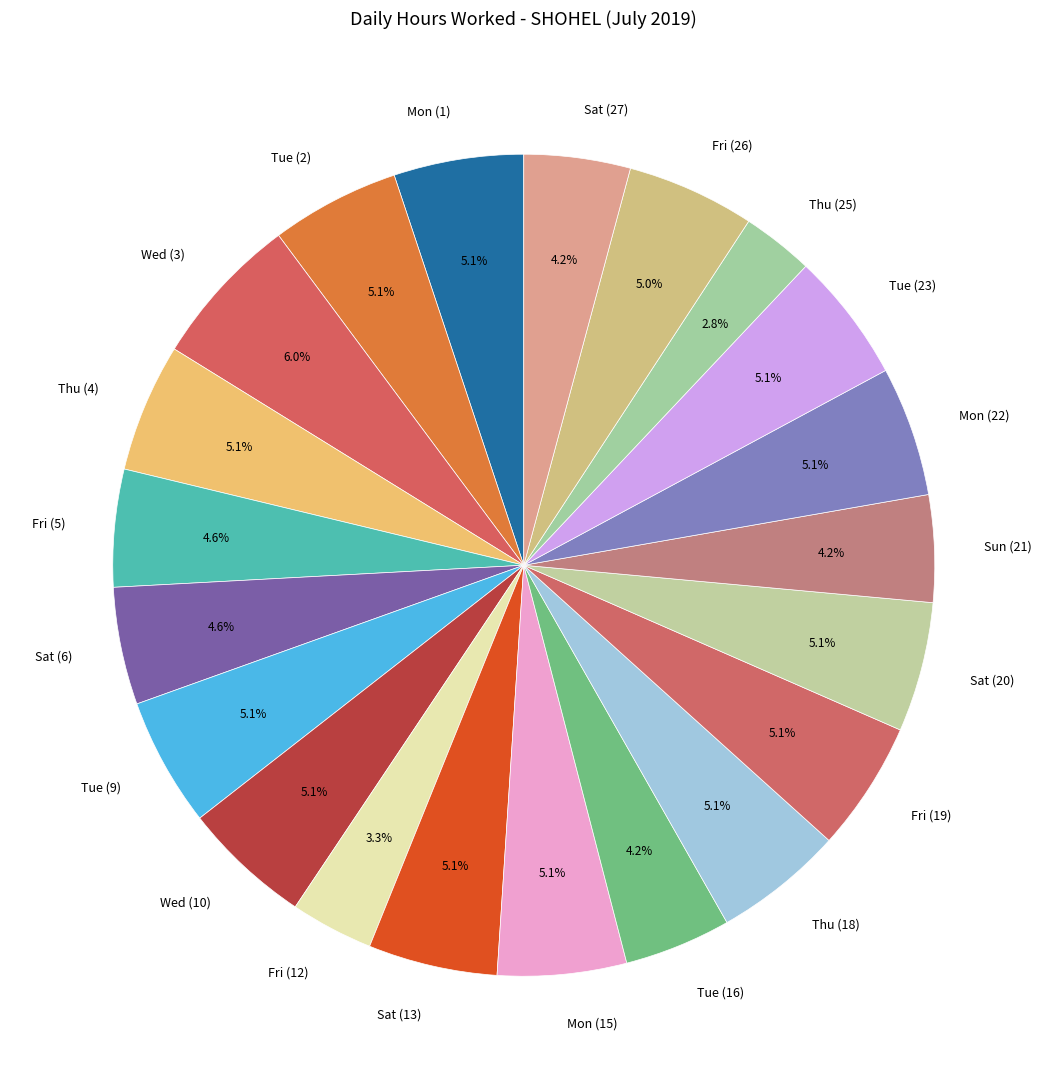

Is there any slice that represents more than half of the pie?

No